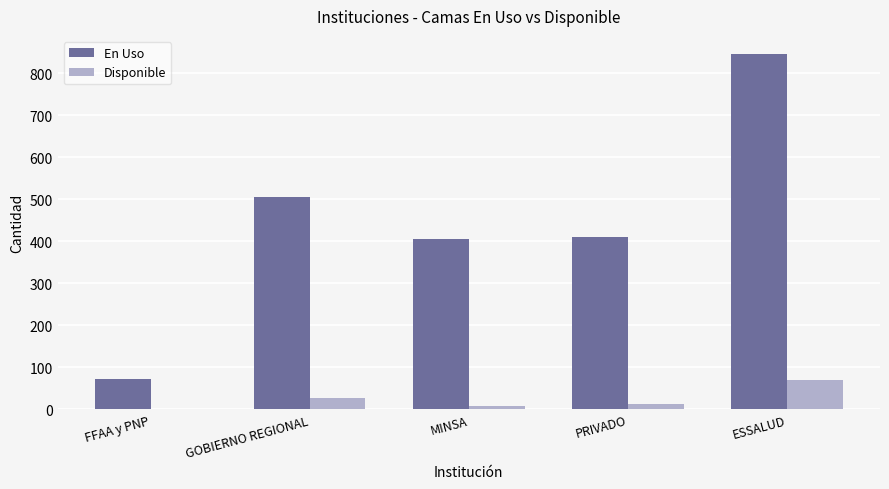

What are all the series names shown in the legend?

En Uso, Disponible